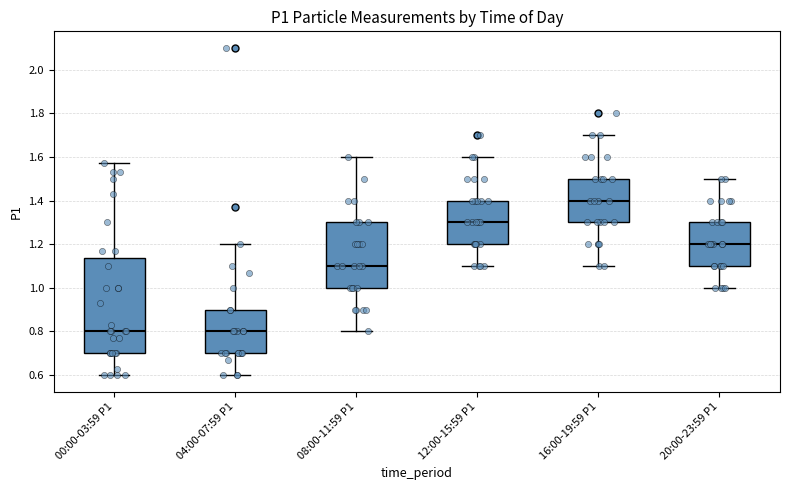

Reading left to right, read every box against the y-axis: the position of its median line, the range the box covers, and the ends of its whiskers. The values are not printed on the chart, so give them approximately, as read against the axis.

00:00-03:59 P1: median 0.80, box 0.70 to 1.14, whiskers 0.60 to 1.58
04:00-07:59 P1: median 0.80, box 0.70 to 0.90, whiskers 0.60 to 1.20
08:00-11:59 P1: median 1.10, box 1.00 to 1.30, whiskers 0.80 to 1.60
12:00-15:59 P1: median 1.30, box 1.20 to 1.40, whiskers 1.10 to 1.60
16:00-19:59 P1: median 1.40, box 1.30 to 1.50, whiskers 1.10 to 1.70
20:00-23:59 P1: median 1.20, box 1.10 to 1.30, whiskers 1.00 to 1.50